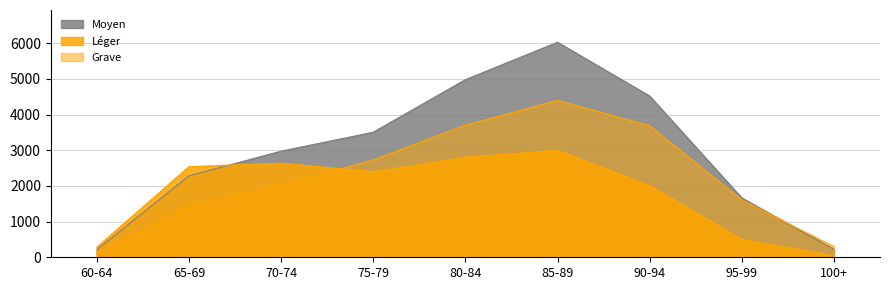

Reading right to left, transcribe all the data shown in this chart.

Léger: 100+=43	95-99=505	90-94=2010	85-89=2999	80-84=2804	75-79=2397	70-74=2638	65-69=2539	60-64=283
Moyen: 100+=223	95-99=1664	90-94=4518	85-89=6025	80-84=4977	75-79=3504	70-74=2973	65-69=2283	60-64=210
Grave: 100+=296	95-99=1608	90-94=3685	85-89=4396	80-84=3702	75-79=2725	70-74=2038	65-69=1440	60-64=122